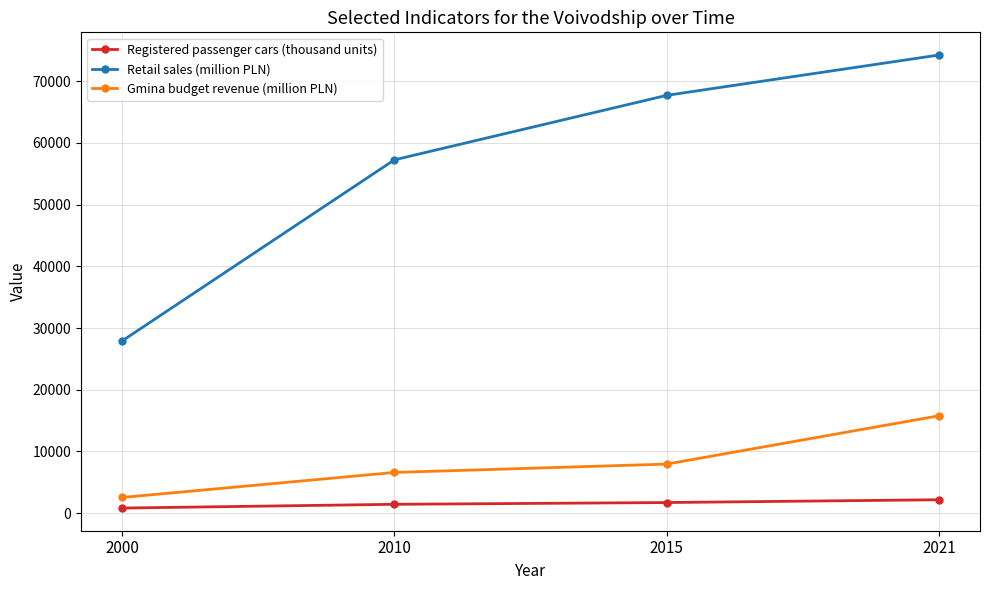

Where is Retail sales (million PLN) nearest to the value 51076?

2010